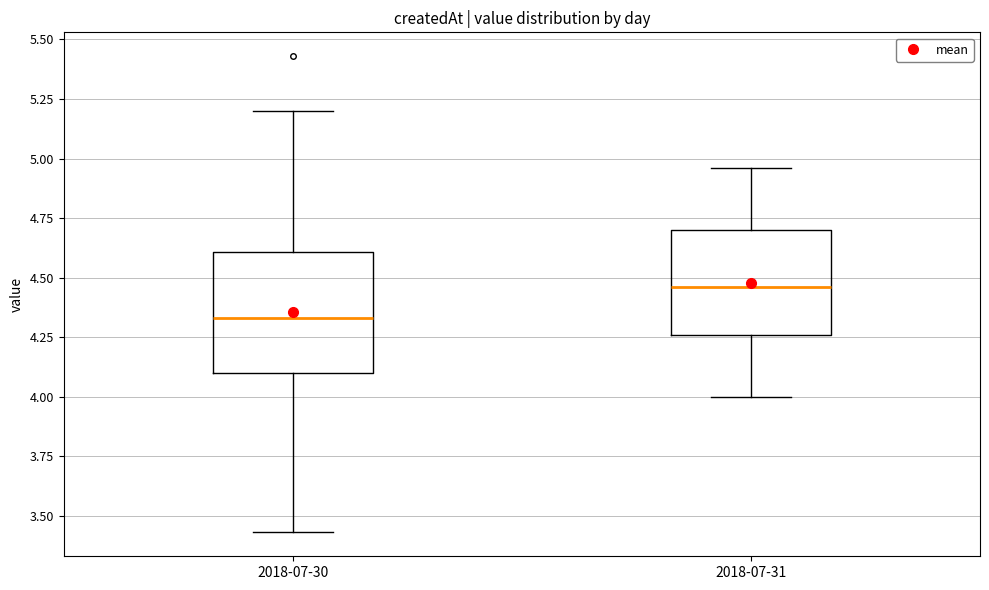

Comparing the boxes themselves (not the whiskers), which one is the tallest?

2018-07-30